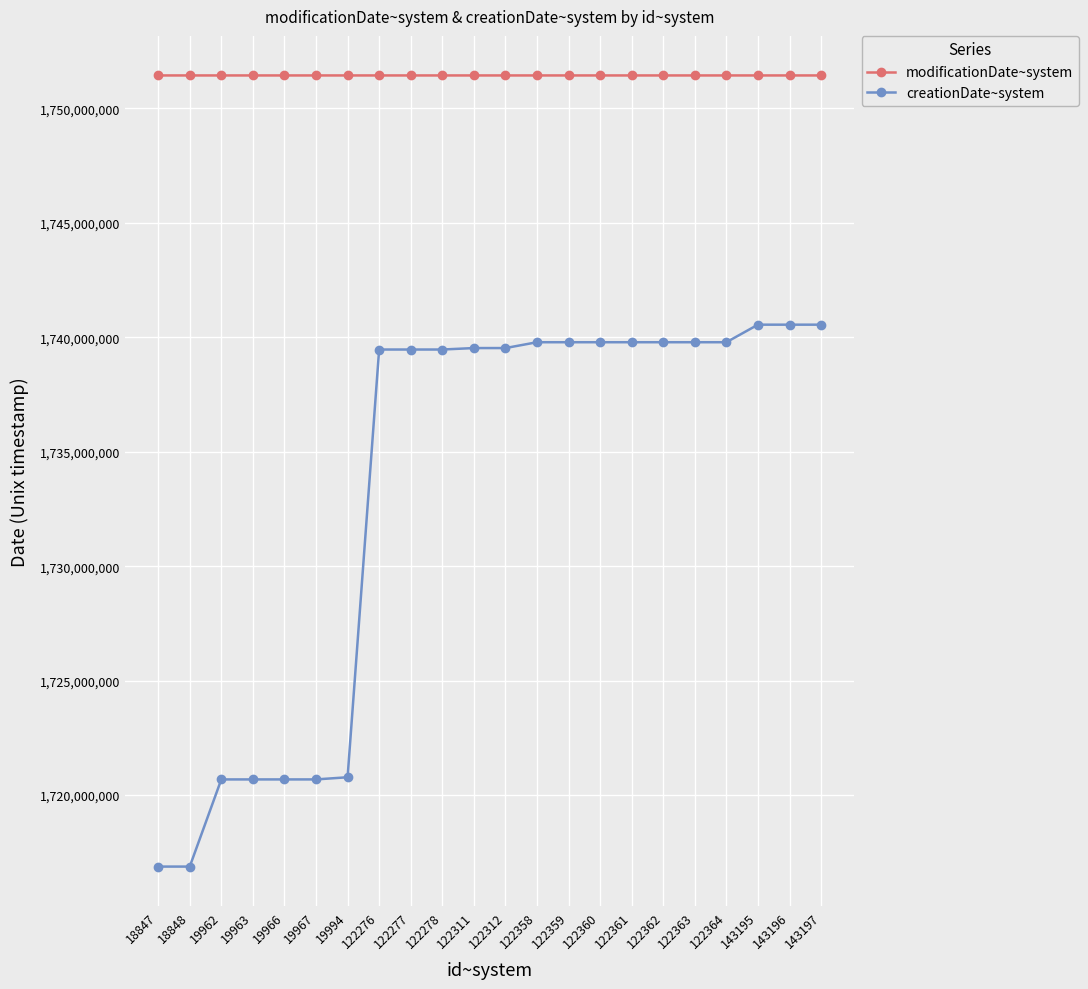

What is the smallest value displayed?

1716875945